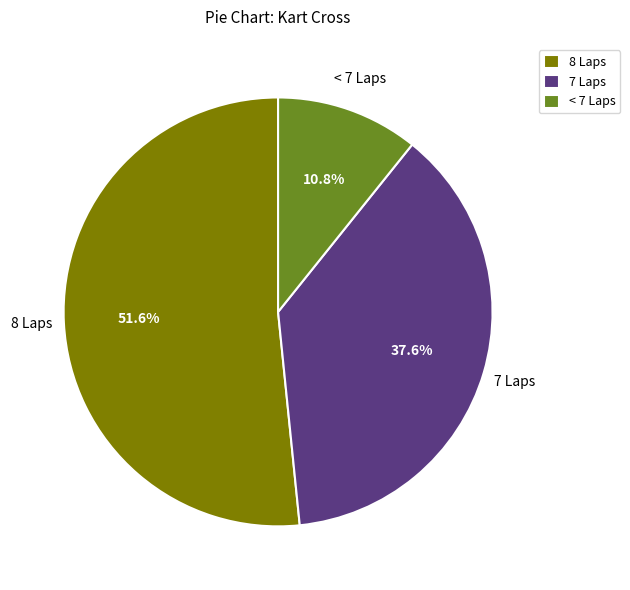

Is there a majority slice in this chart?

Yes